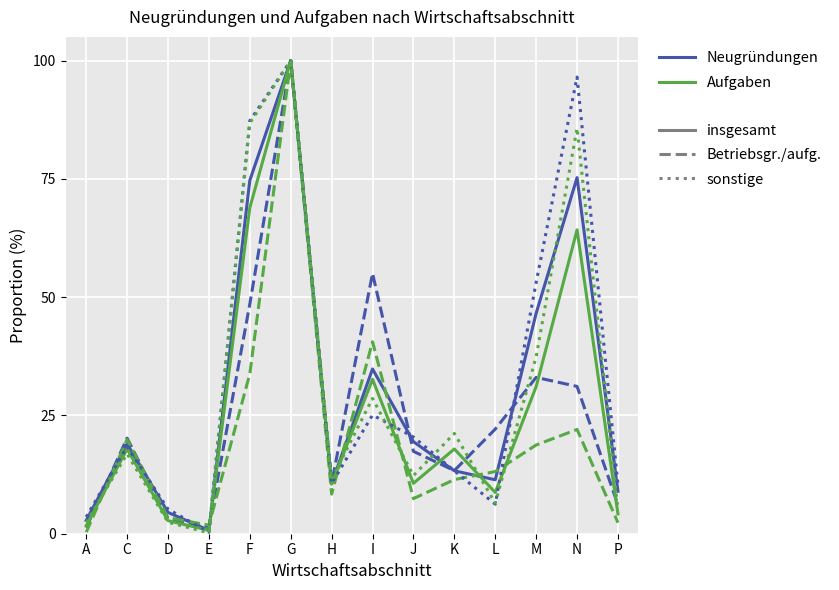

What is the difference between the highest and lowest values at F?

53.5